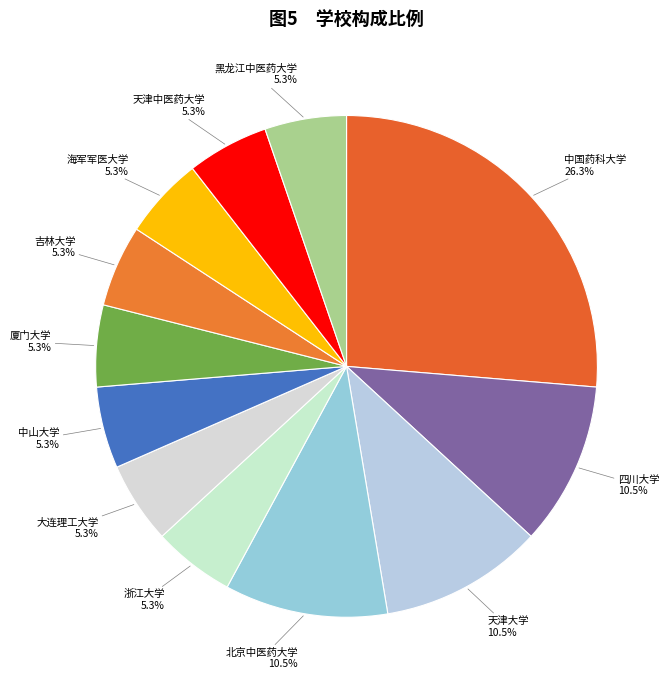

Count the number of slices in the pie.

12